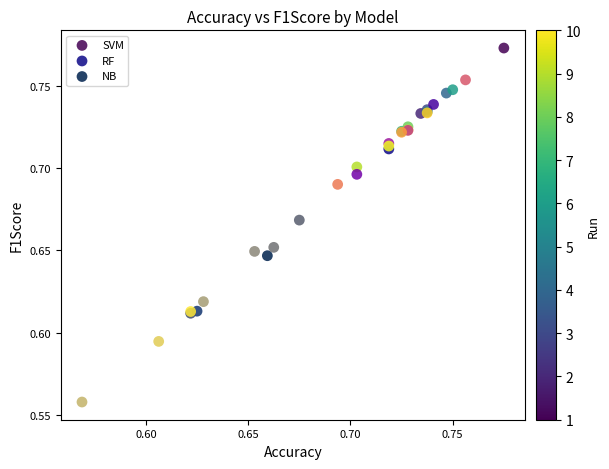

Which series has the largest Y range (max minus min)?

NB